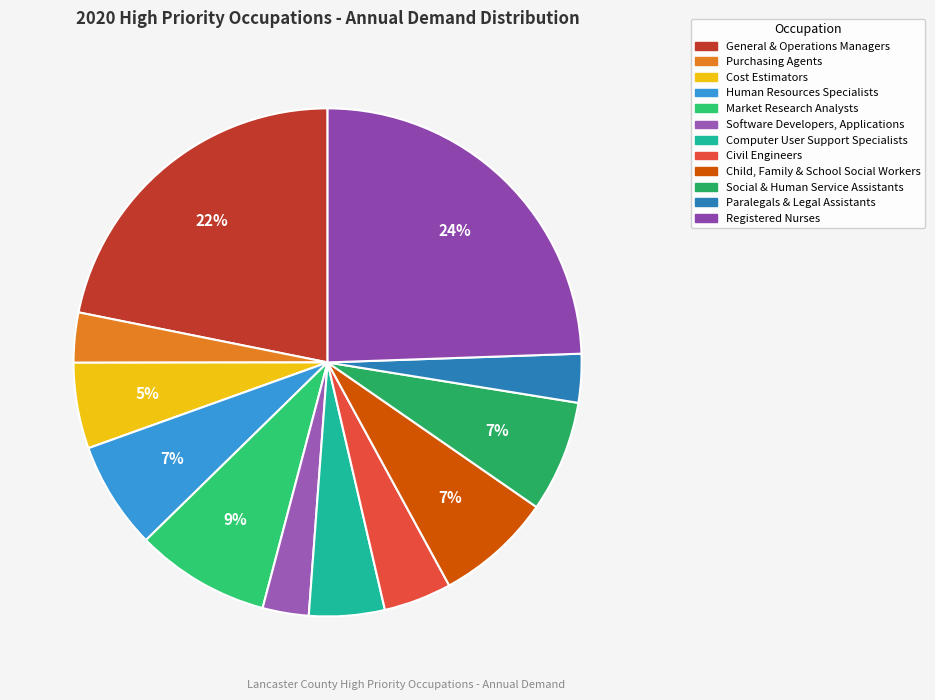

What is the ratio of the value at Human Resources Specialists to the value at General & Operations Managers?

0.3